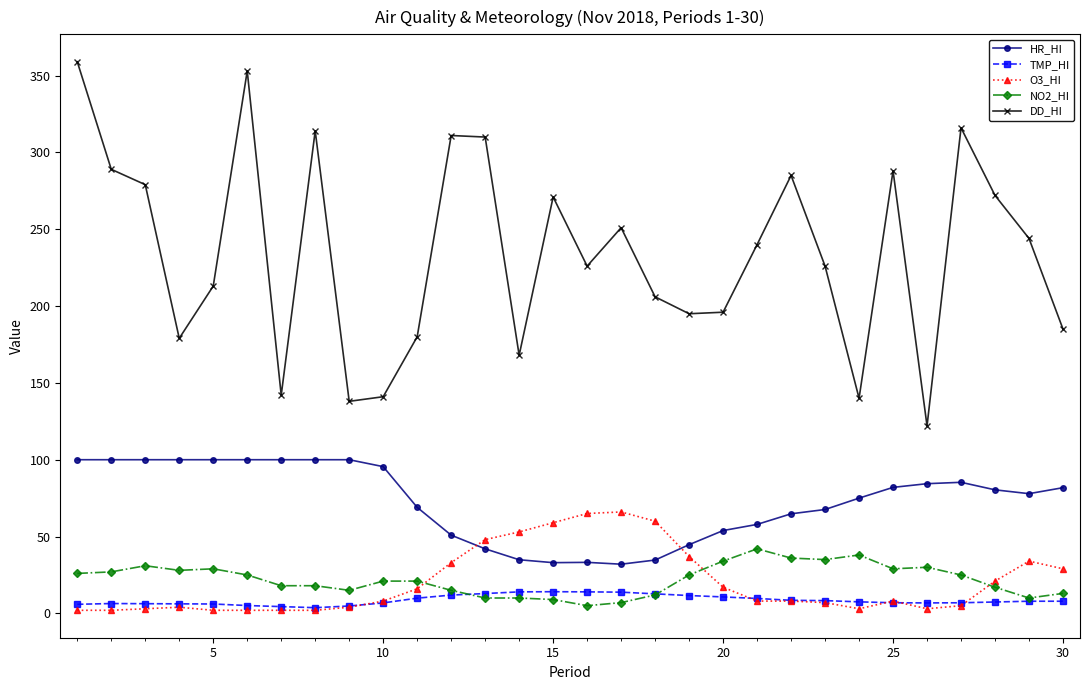

True or false: NO2_HI and O3_HI intersect in this chart.

True